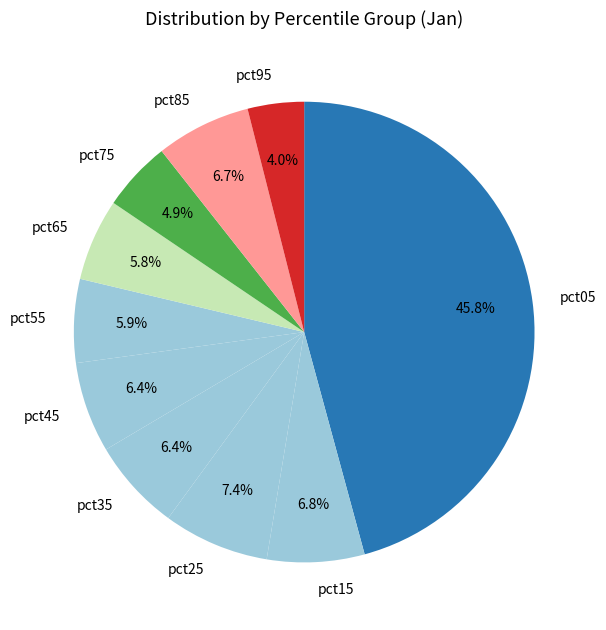

What portion of the pie excludes pct25?

92.6%